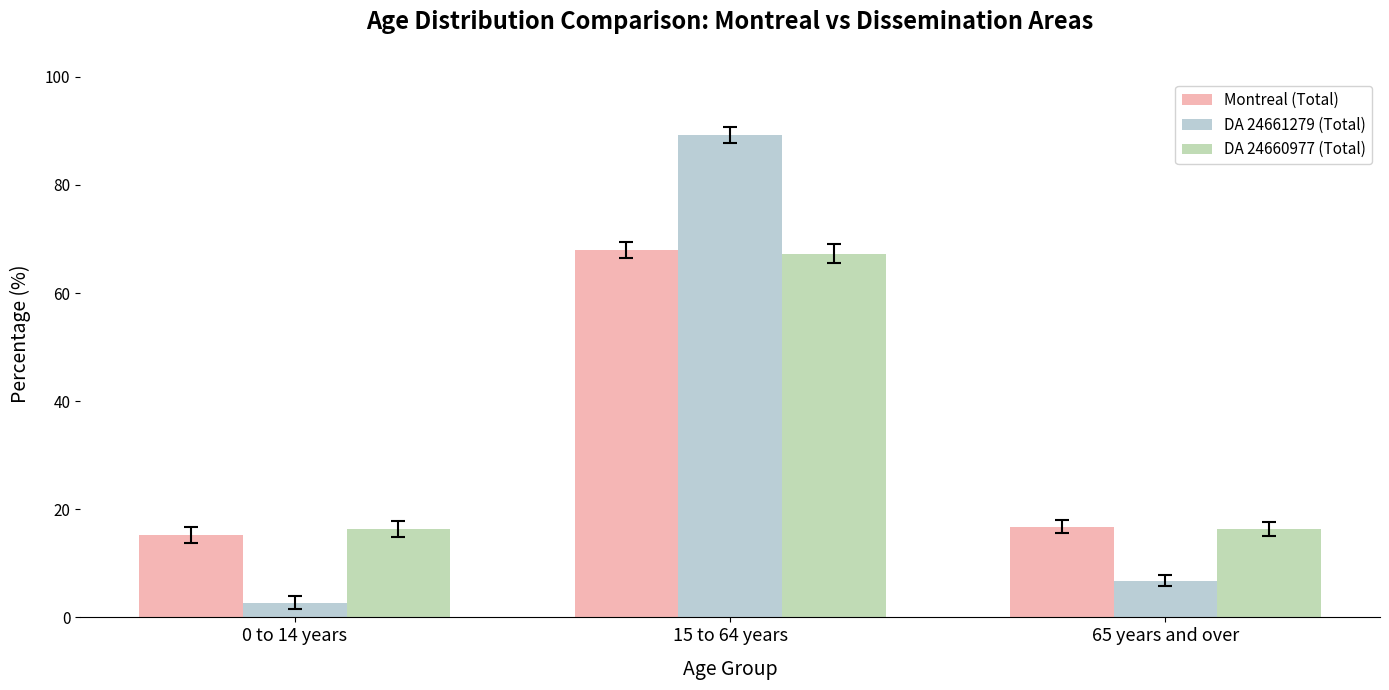

What is the minimum value shown in the chart?

2.7